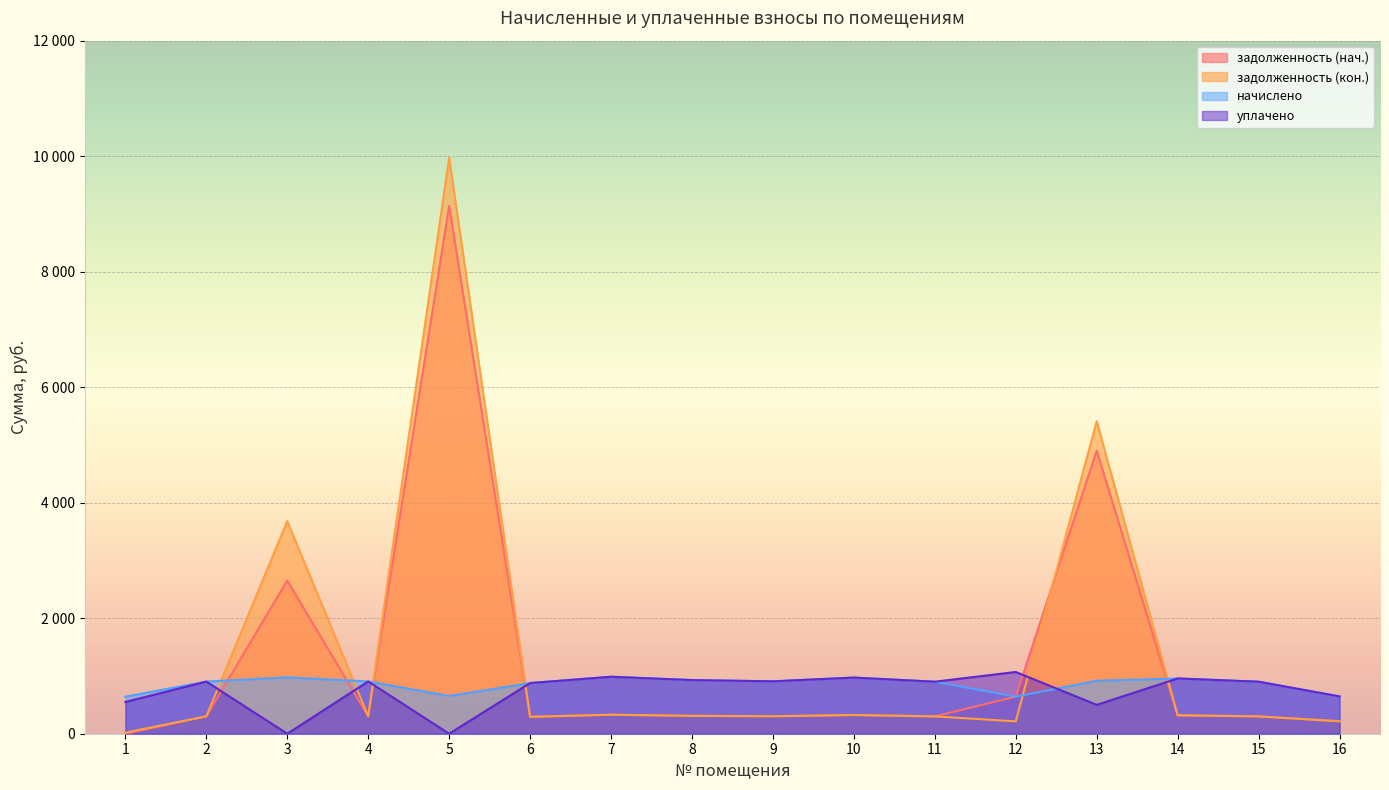

How many values in the задолженность (нач.) series are below 309?

8